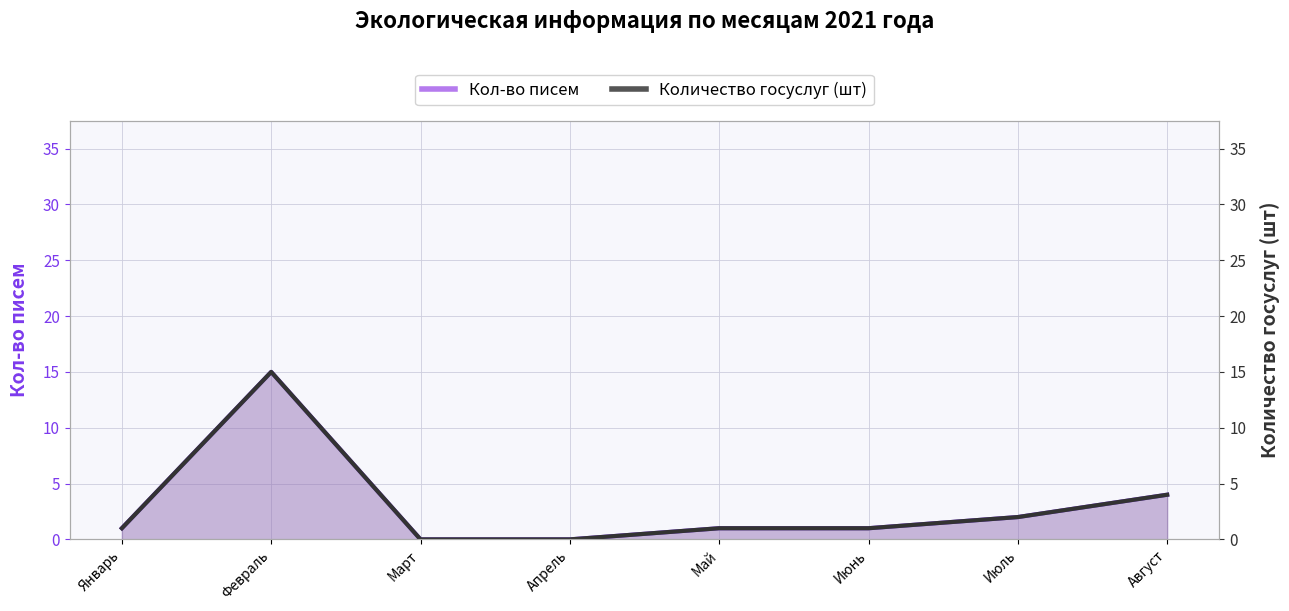

List the series in order of their peak value, highest first.

Кол-во писем, Количество госуслуг (шт)